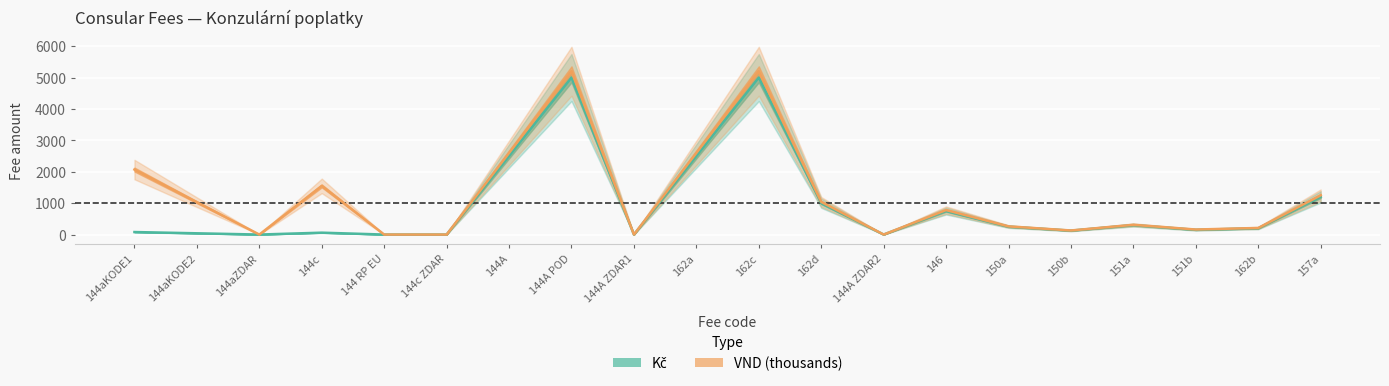

What is the difference between the VND (thousands) values at 150b and 144A ZDAR2?

130